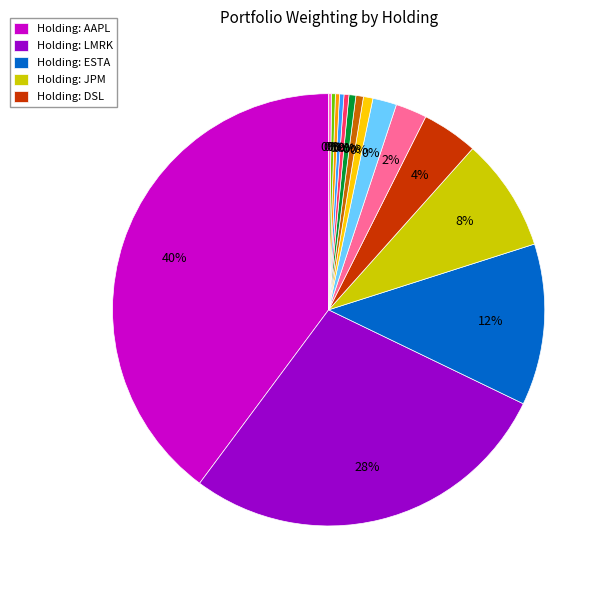

To the nearest percent, what portion does LMRK represent?

28%